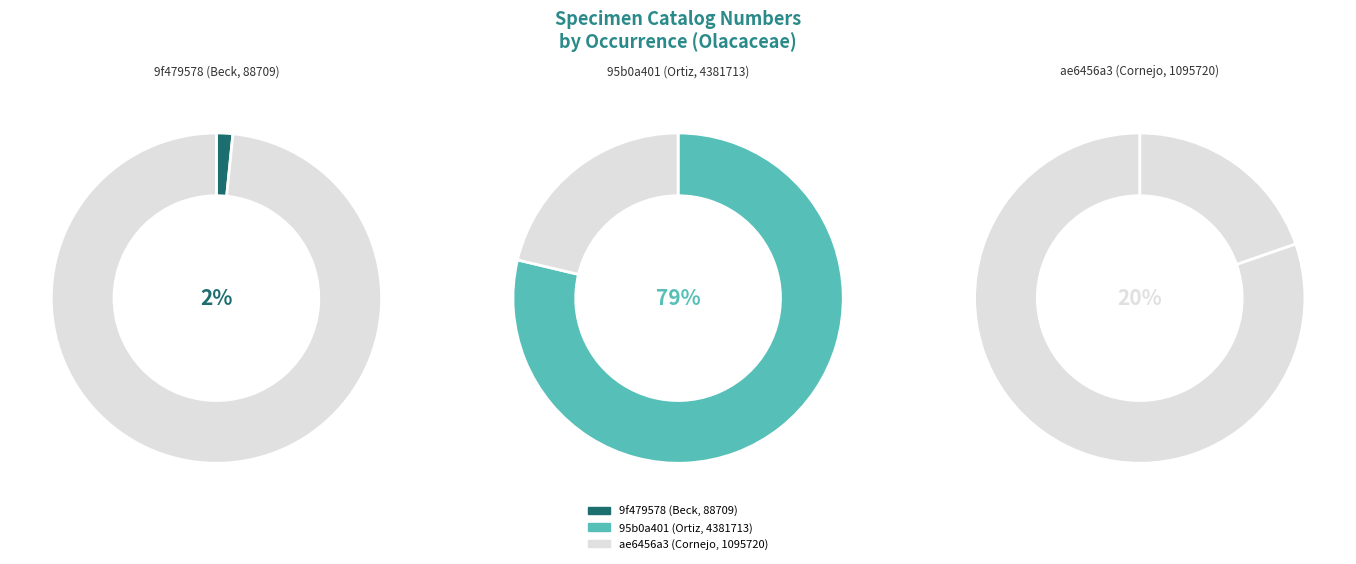

Combined, what portion of the pie is 9f479578 (Beck, 88709) and ae6456a3 (Cornejo, 1095720)?

21.3%